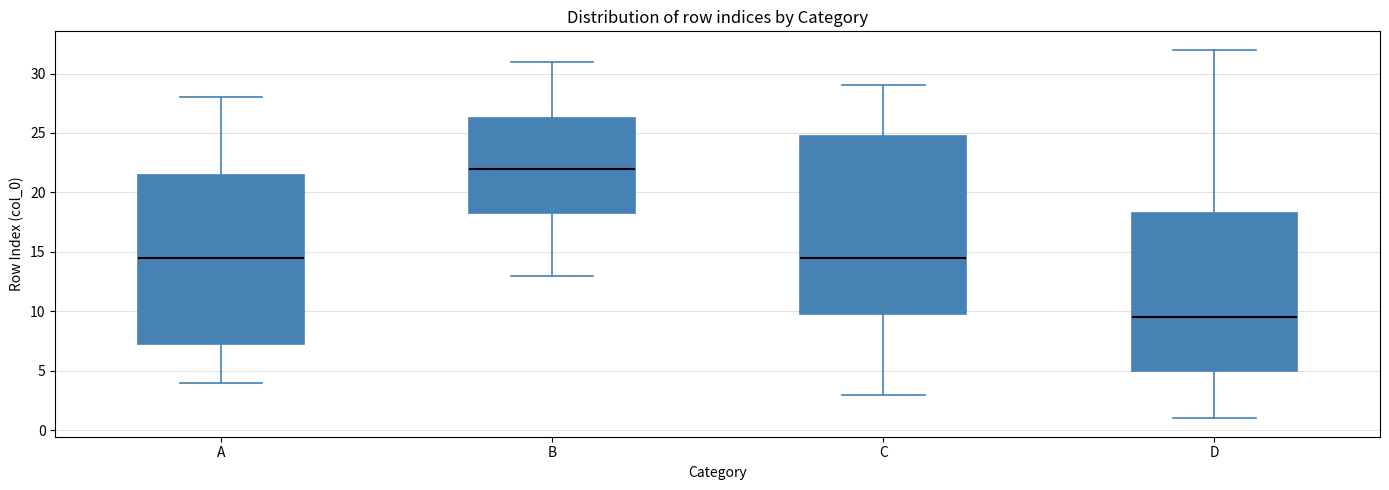

Comparing the boxes themselves (not the whiskers), which one is the tallest?

C